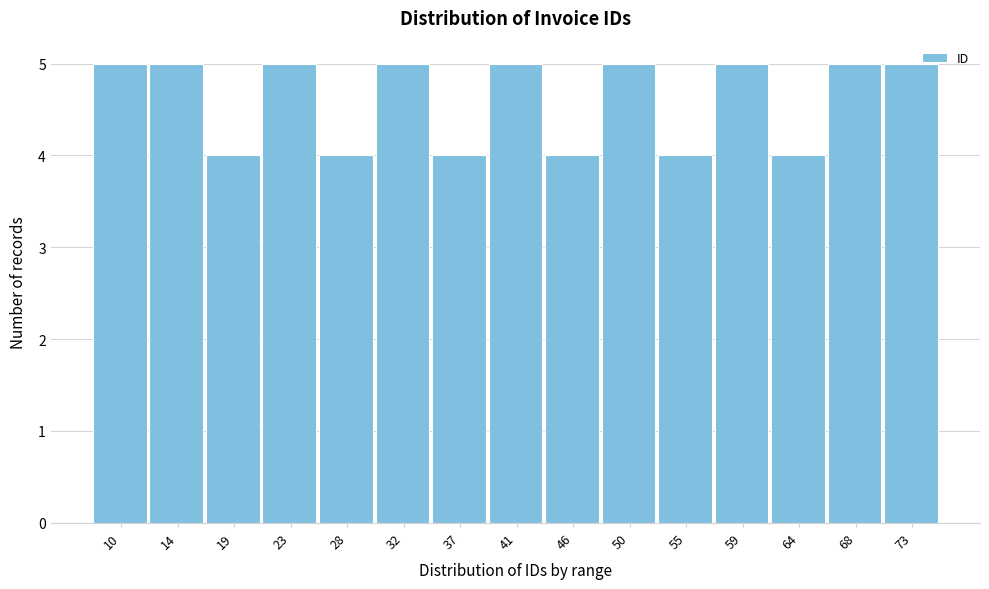

Reading left to right, extract all data points from this chart.

5	5	4	5	4	5	4	5	4	5	4	5	4	5	5